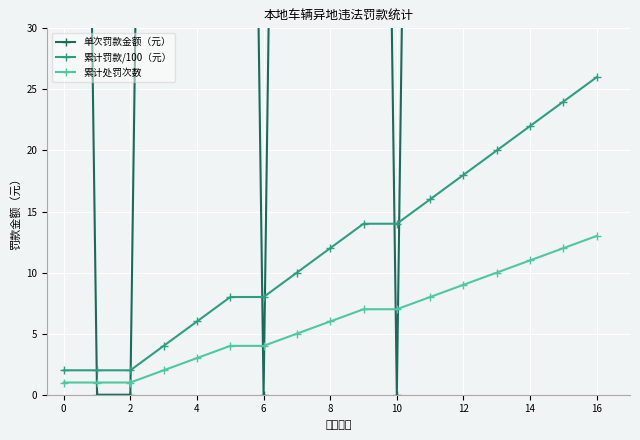

True or false: 累计处罚次数 and 累计罚款/100（元） intersect in this chart.

False